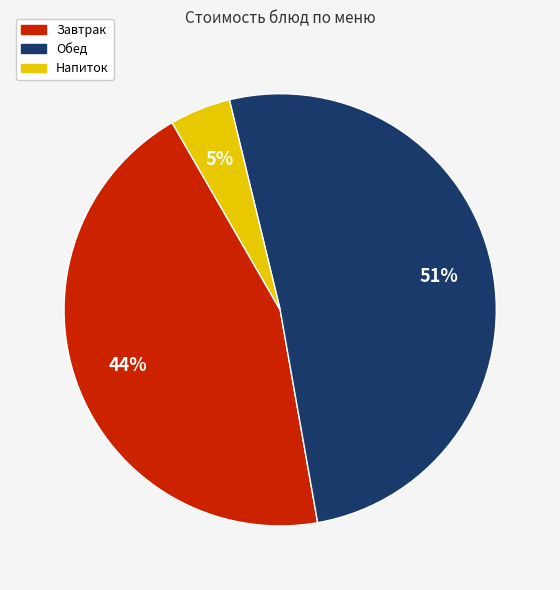

Which category has the biggest portion of the pie?

Обед